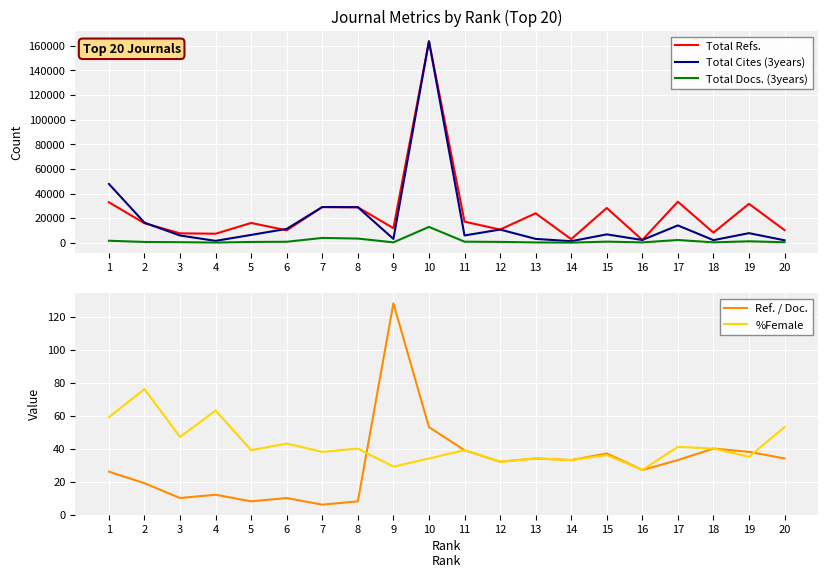

What is the sum of the Total Docs. (3years) values at 6 and 7?

4711